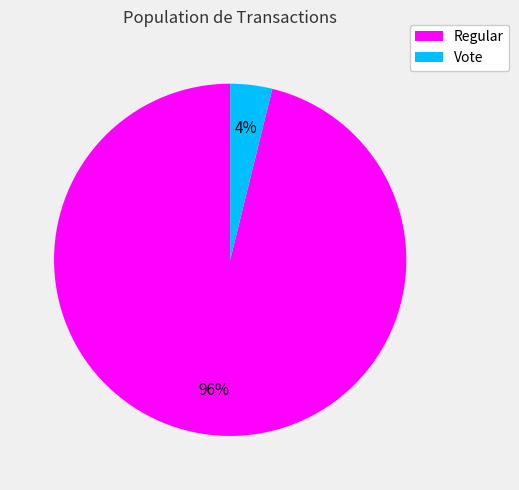

To the nearest percent, what percentage of the pie is Vote?

4%